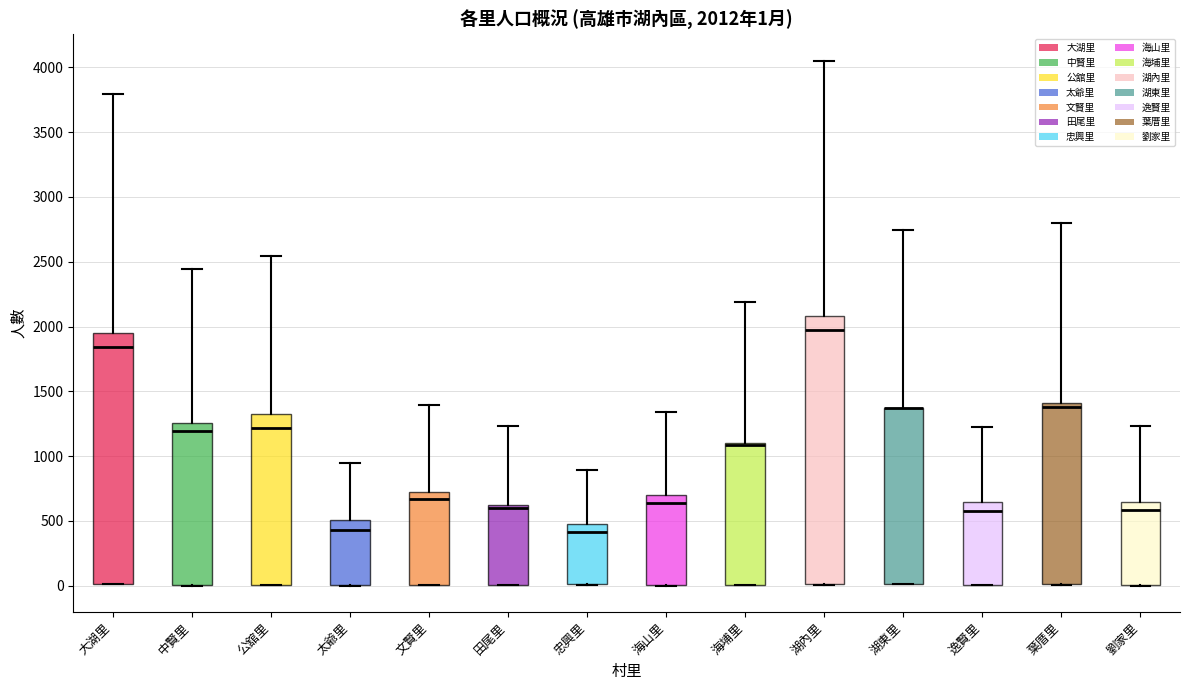

Comparing the boxes themselves (not the whiskers), which one is the tallest?

湖內里